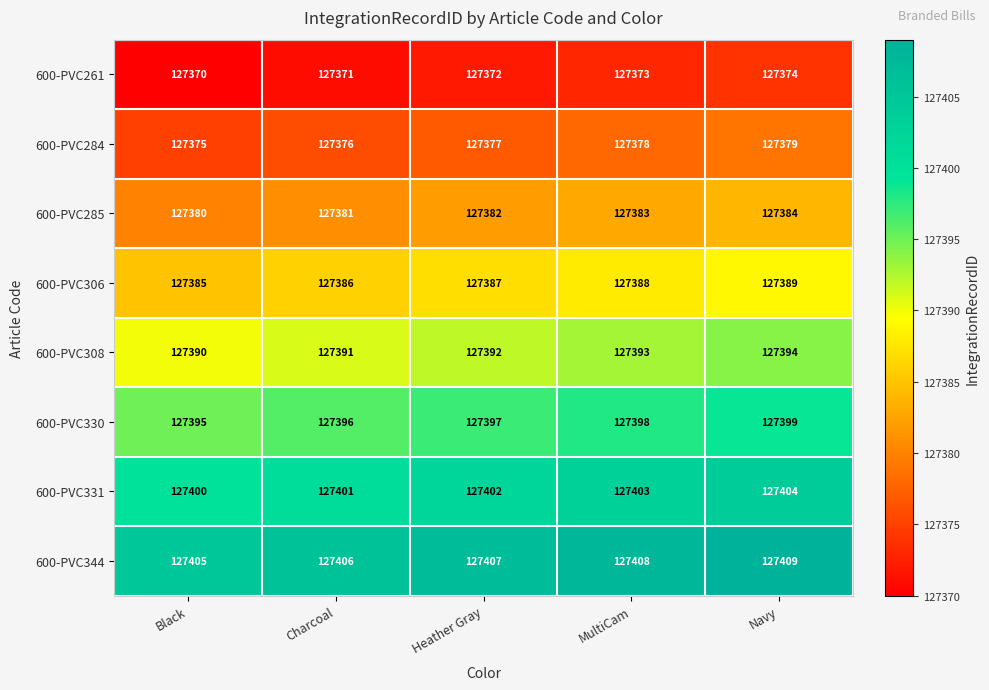

List the labels in order of 600-PVC306 value, largest first.

Navy, MultiCam, Heather Gray, Charcoal, Black